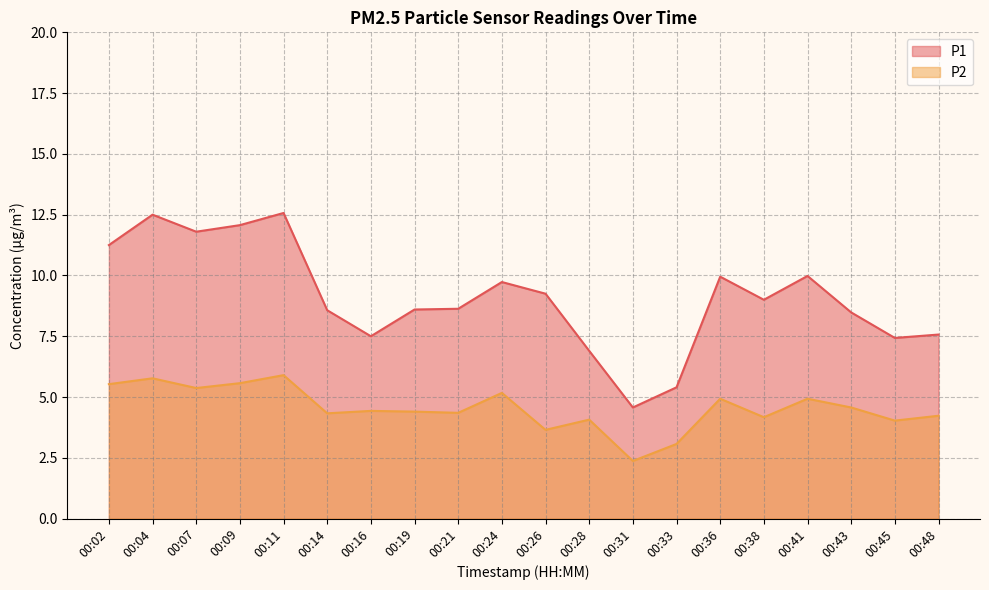

List the series in order of their overall mean, lowest first.

P2, P1